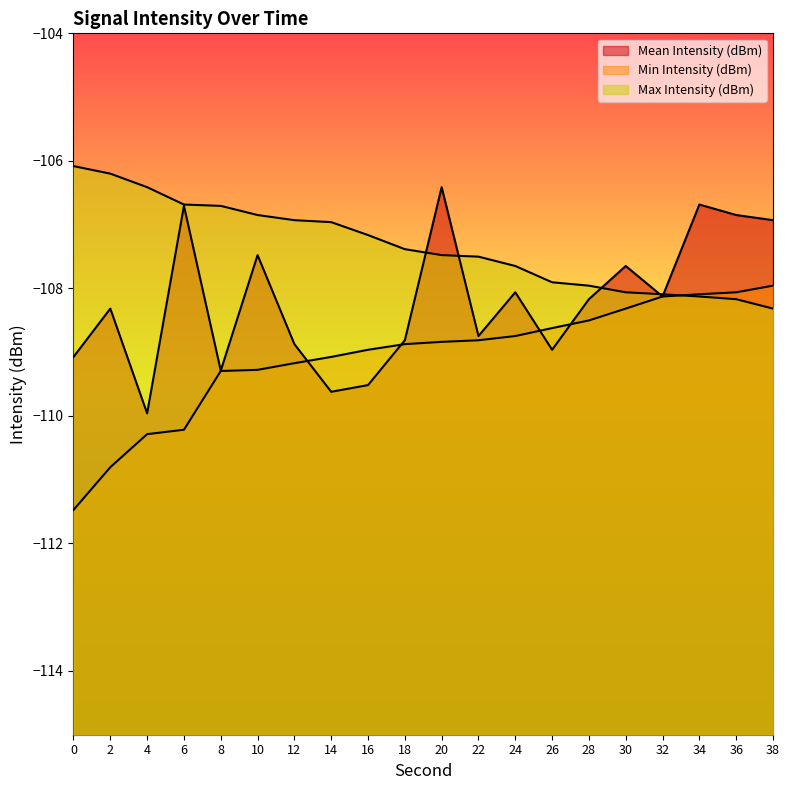

True or false: Max Intensity (dBm) has a value of -106.9 at 12.

True